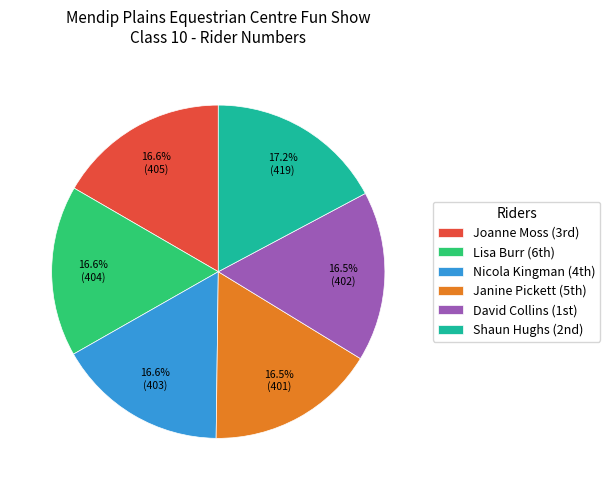

How many segments does this pie chart have?

6